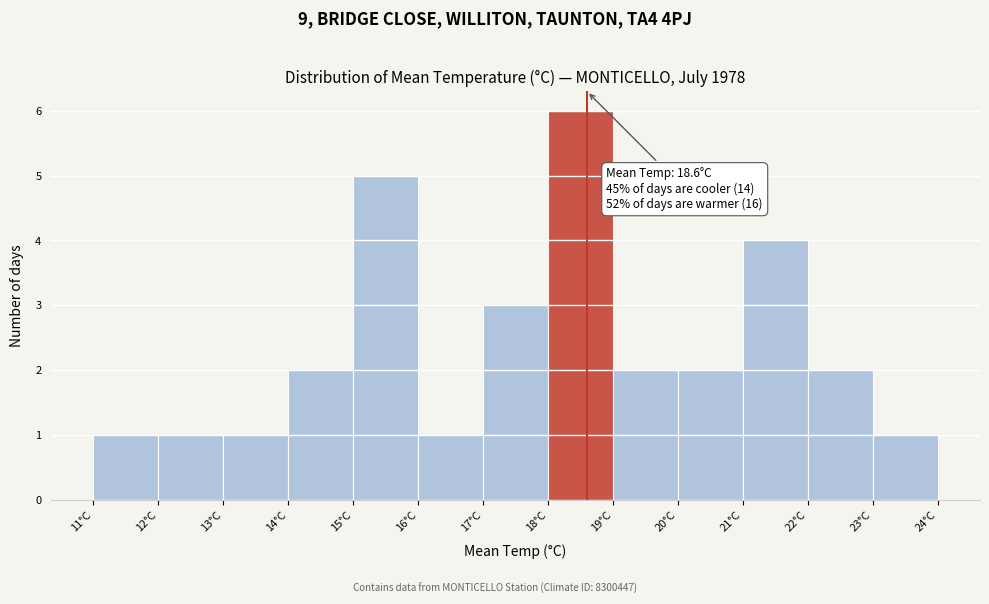

Over which range of the x-axis is the bar tallest?

18 to 19